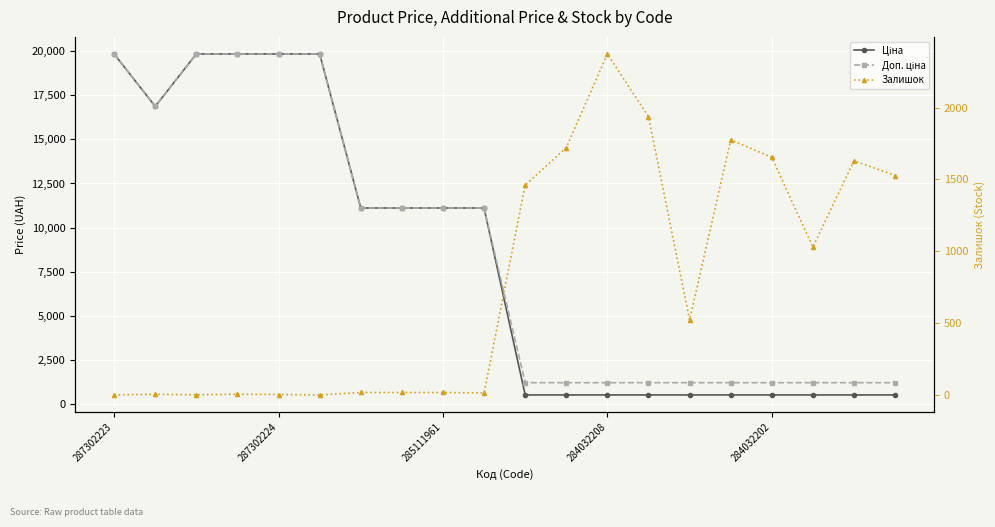

What is the spread (max minus min) of values at 284032202?

1117.6